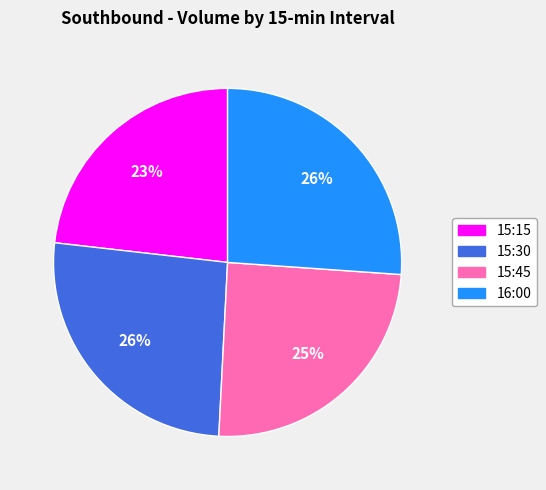

To the nearest percent, what percentage of the pie is 15:30?

26%